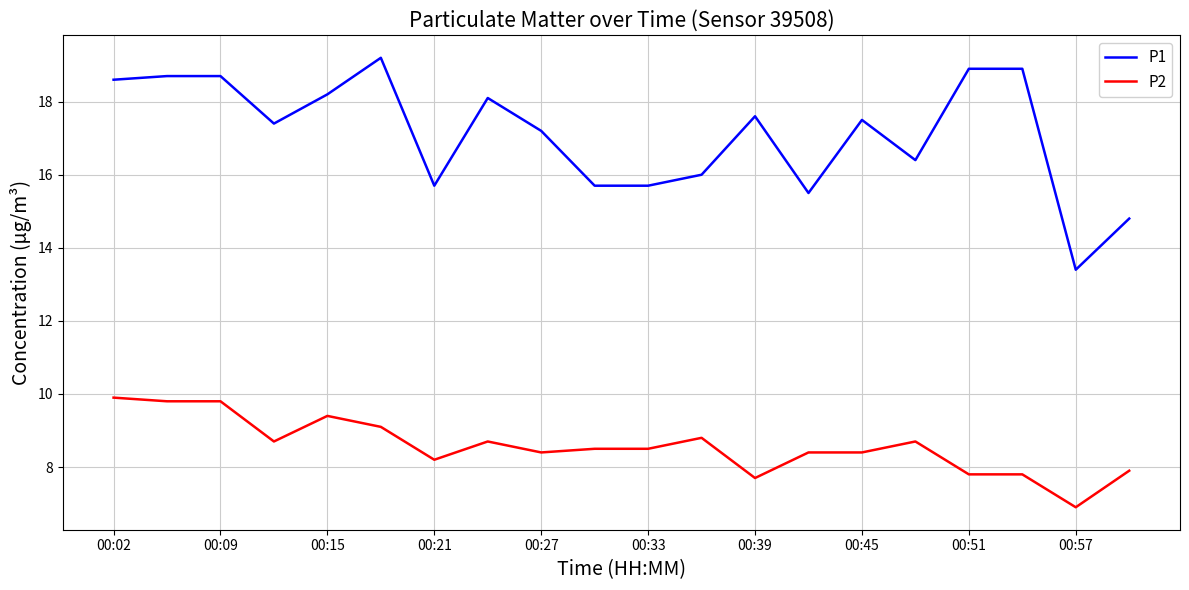

True or false: P1 and P2 cross at least once.

False